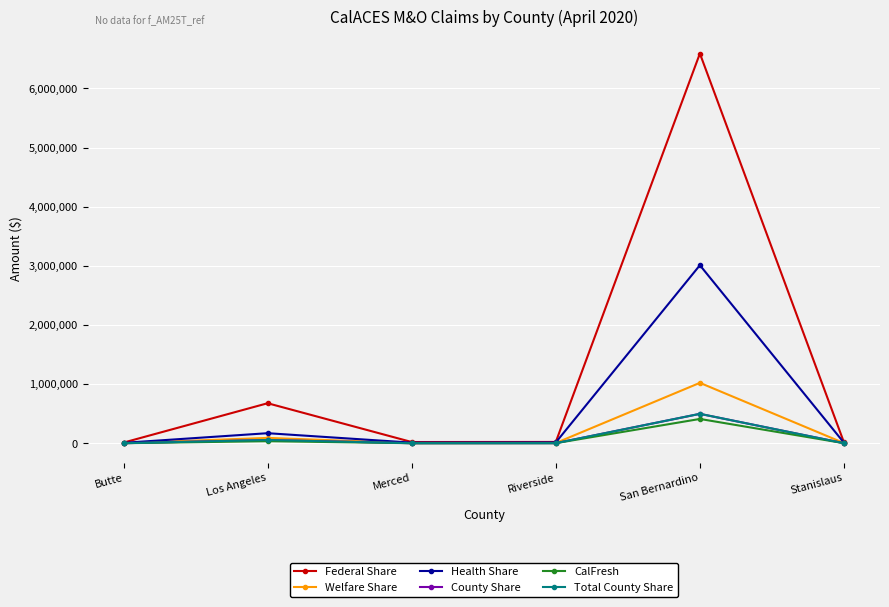

What is the difference between the Health Share values at San Bernardino and Butte?

3003670